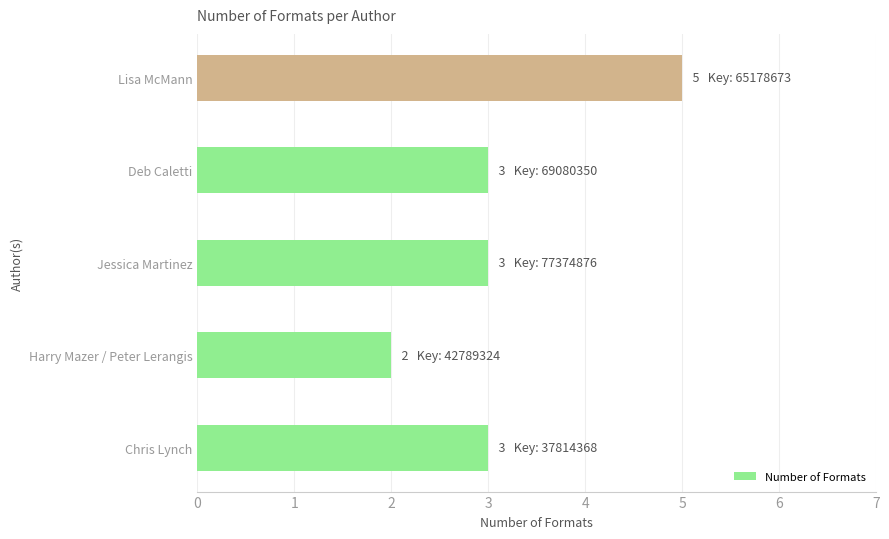

What value does the data have at Jessica Martinez?

3